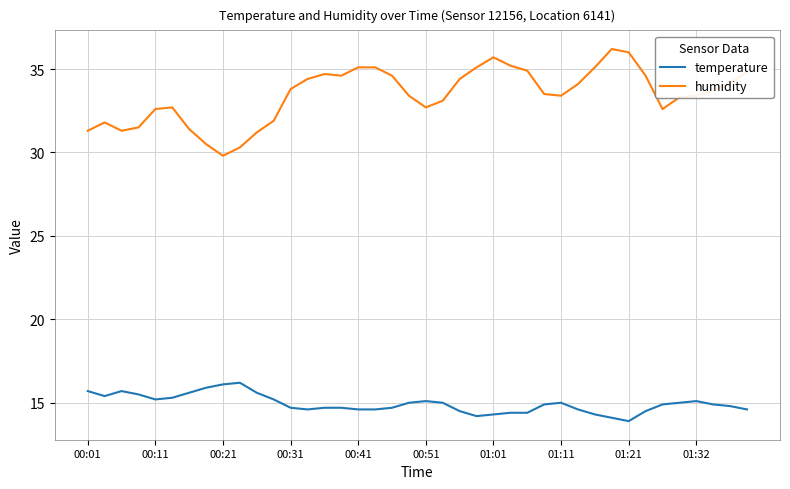

What is the smallest value displayed?

13.9